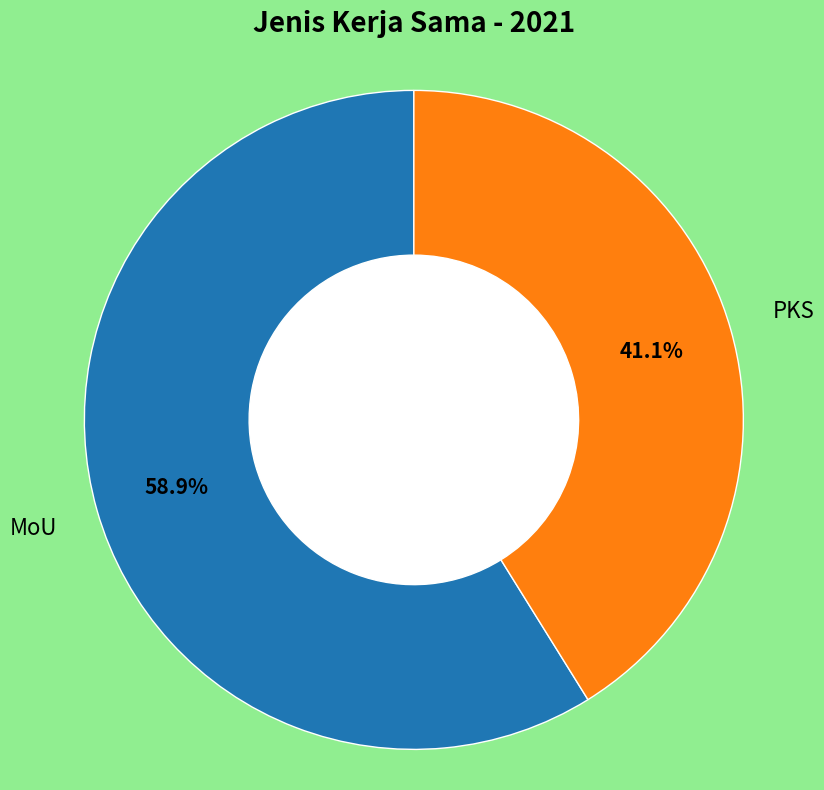

Does any single category account for the majority?

Yes